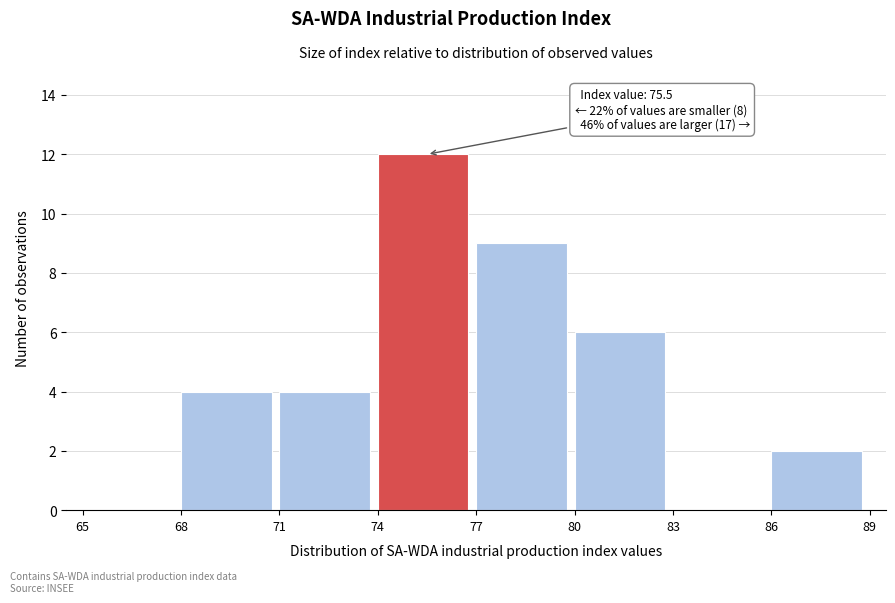

Which range on the x-axis has the tallest bar?

74 to 77